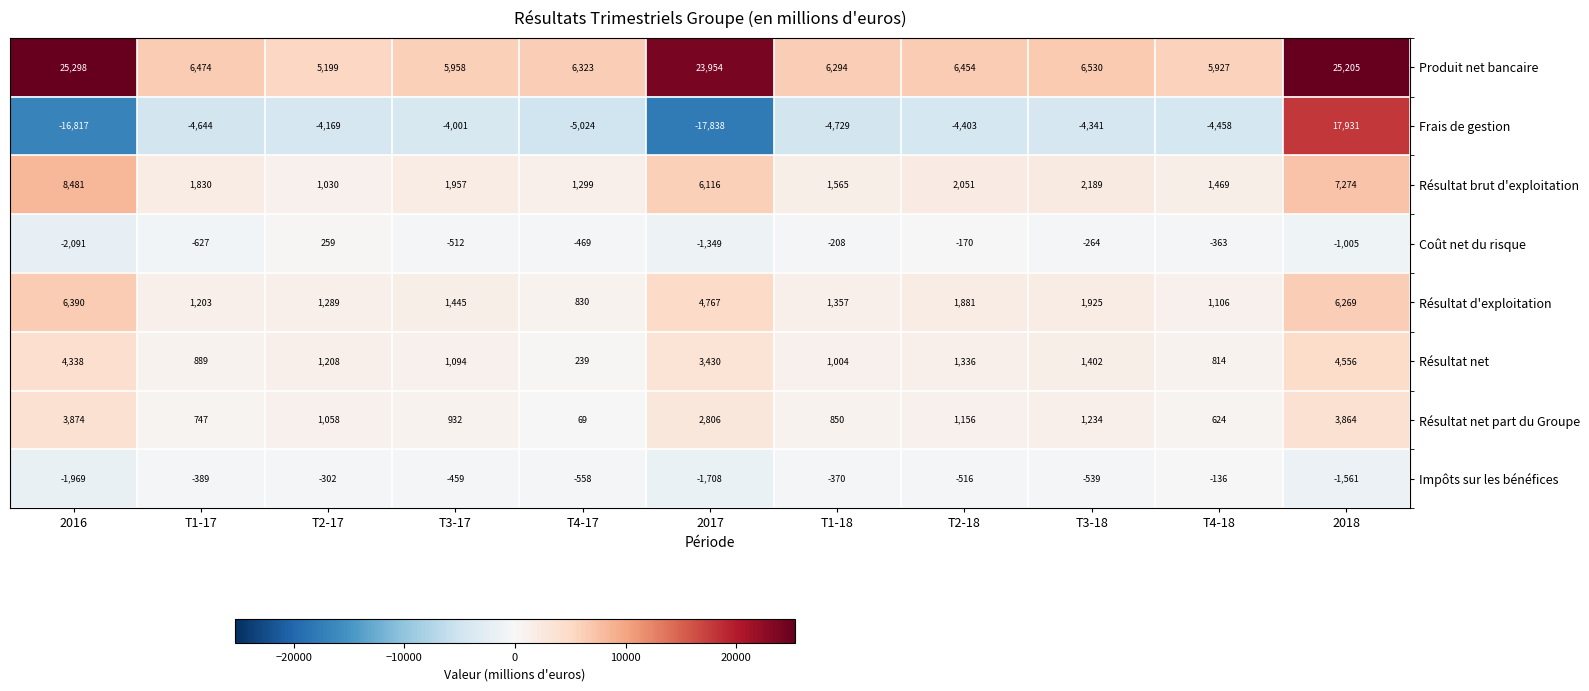

What is the maximum value shown in the chart?

25298